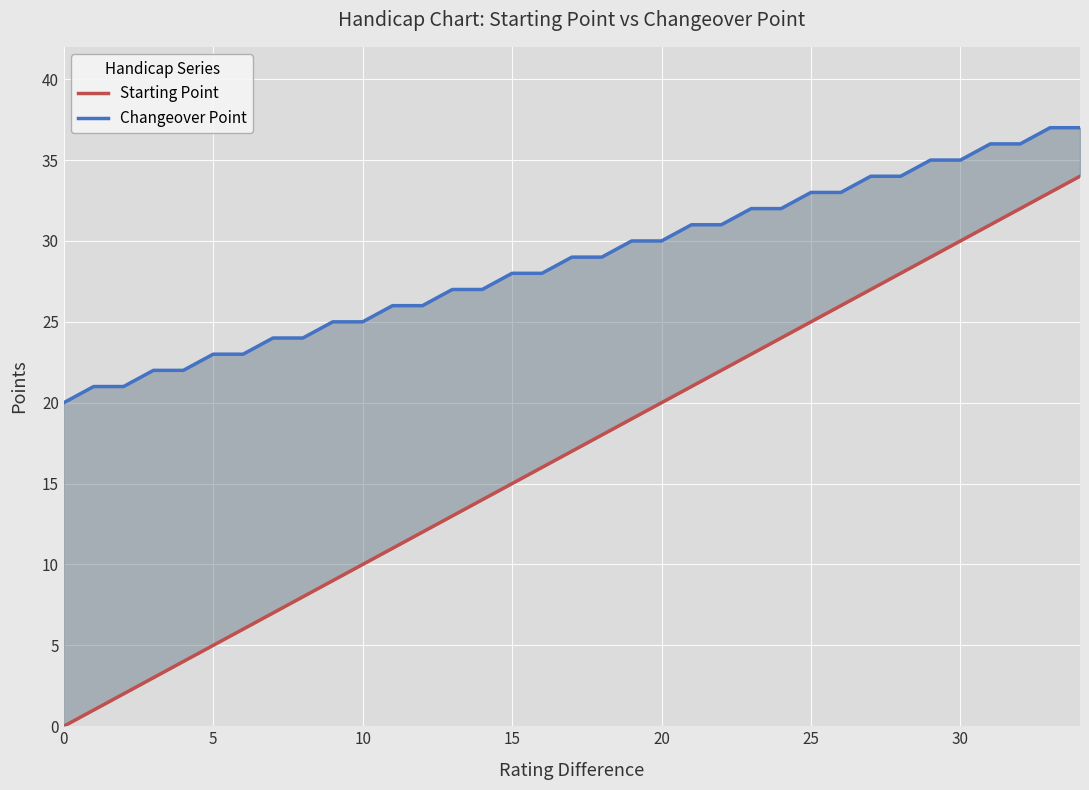

True or false: Changeover Point has more than 0 interior local peaks.

False